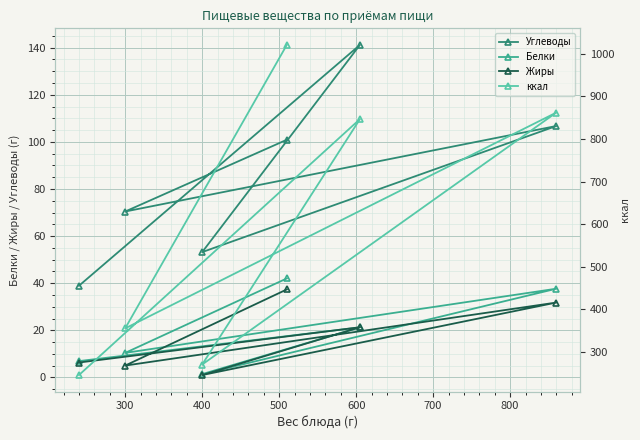

True or false: Белки has a value of 10.4 at 300.

True